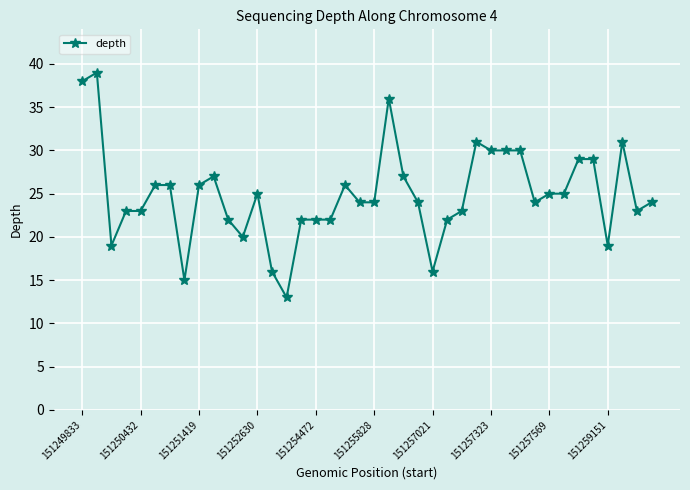

What is the sum of all values?

996